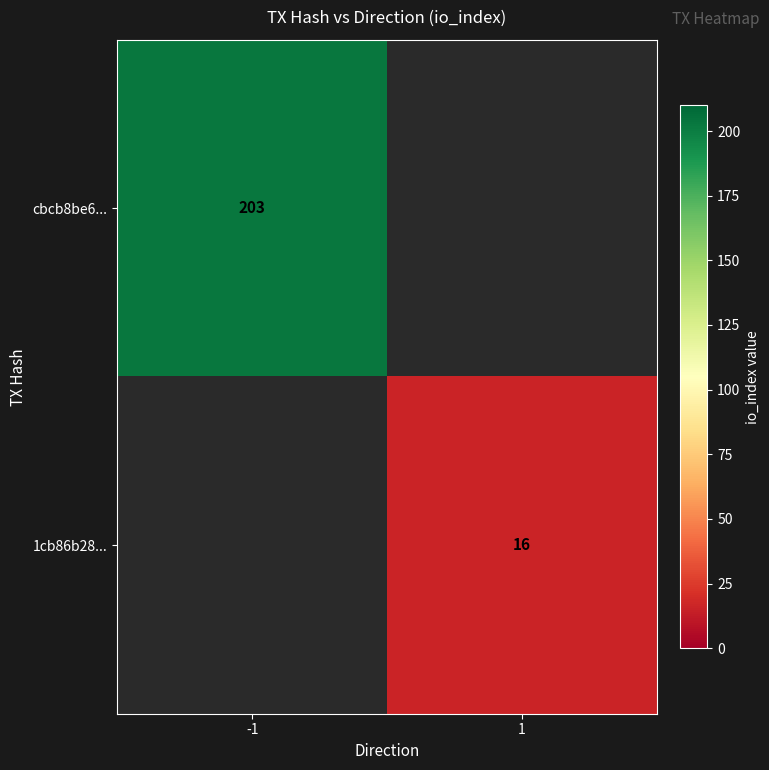

Which category has the lowest value across all series?

1